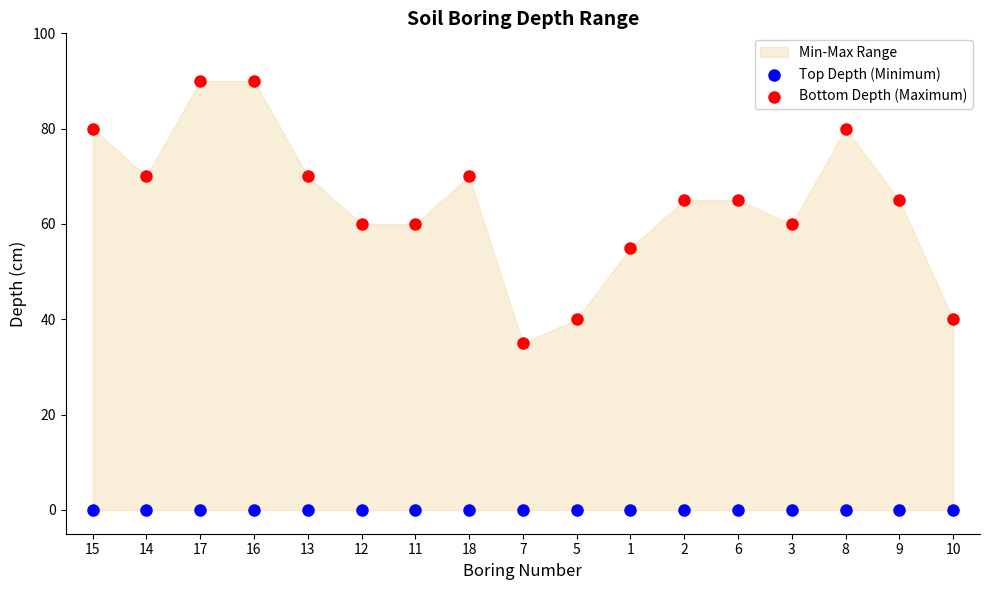

Which series contains the highest Y value?

Bottom Depth (Maximum)